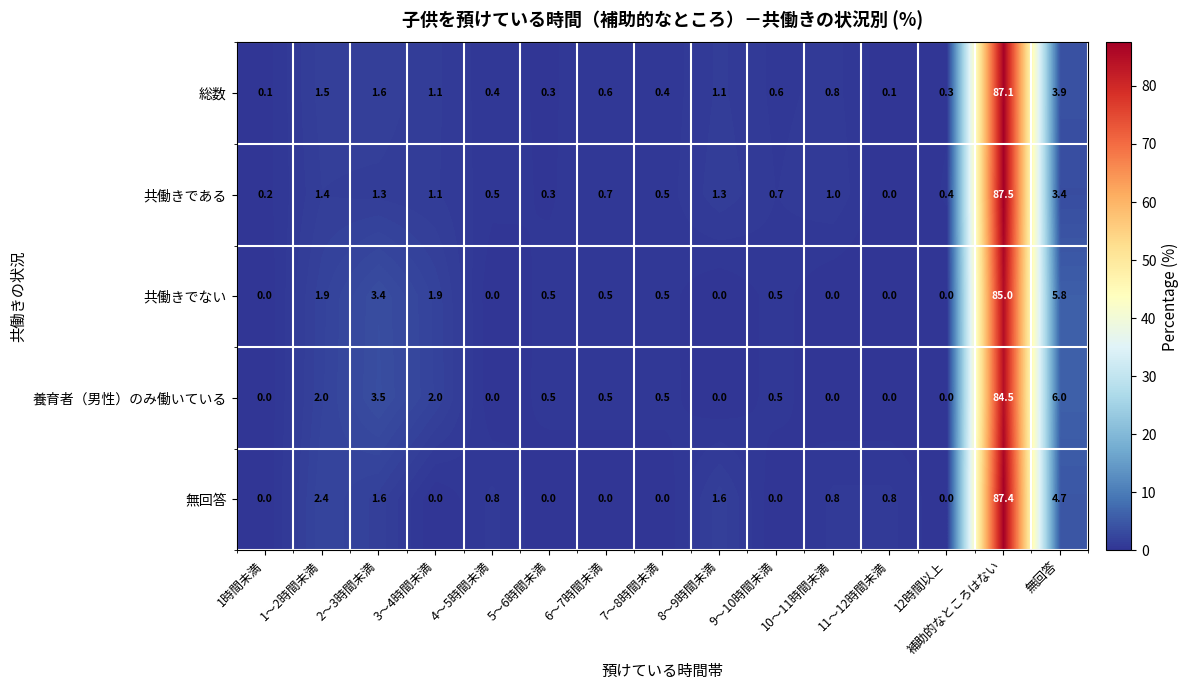

Read the 総数 value at 5～6時間未満.

0.3